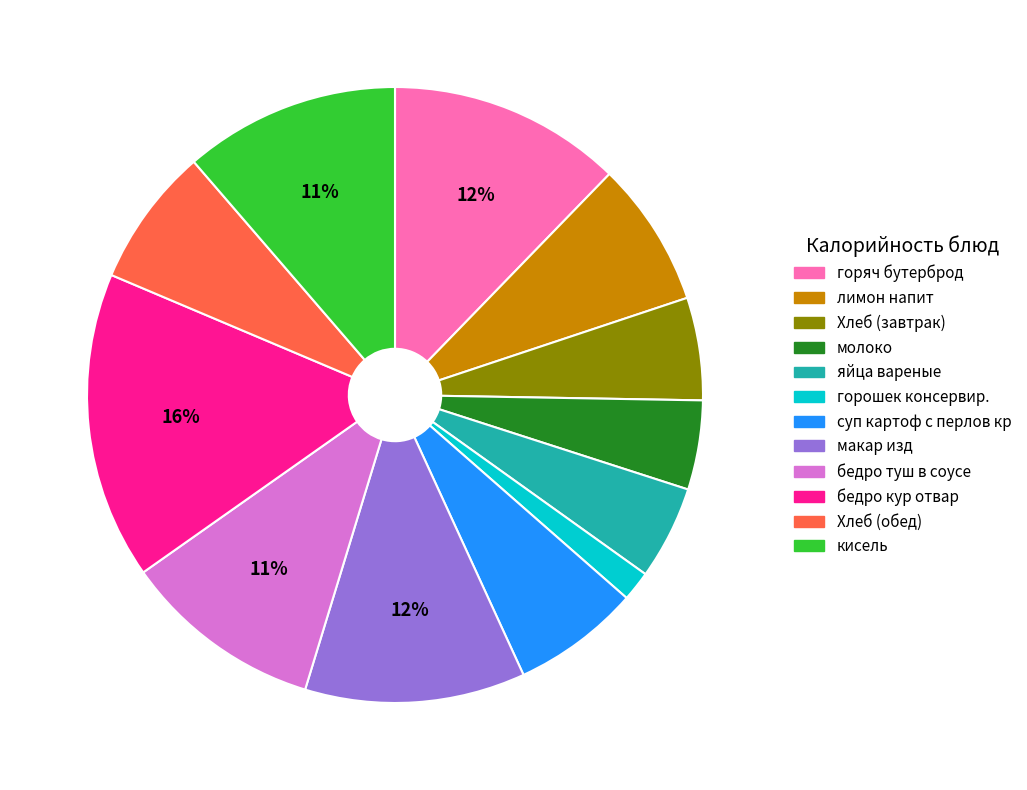

Do горошек консервир. and кисель together represent more than half of the pie?

No